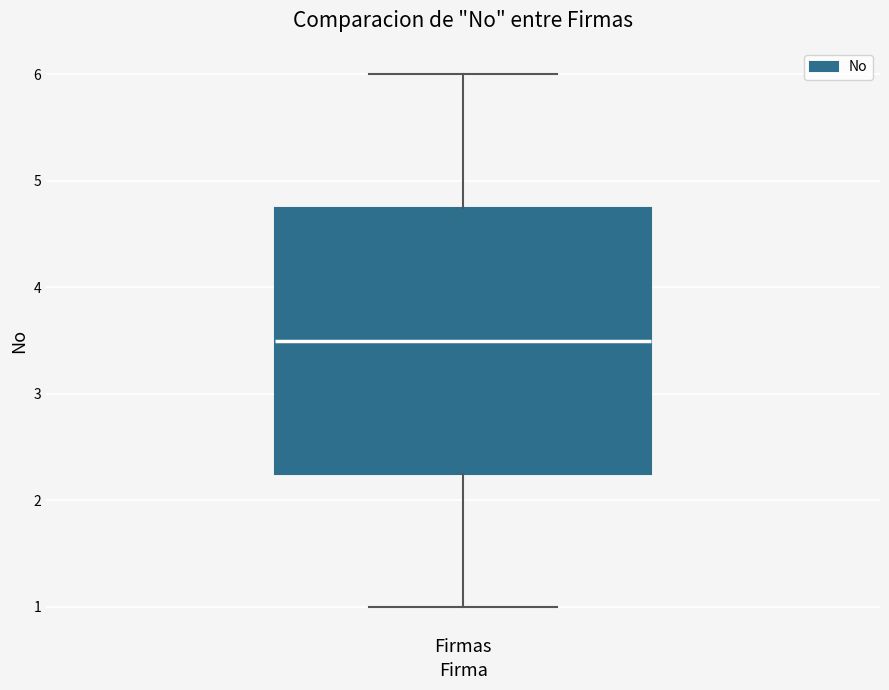

Read this box plot against the y-axis: the position of the median line, the range covered by the box, and the ends of both whiskers. The values are not printed on the chart, so give them approximately, as read against the axis.

median 3.5, box 2.3 to 4.8, whiskers 1.0 to 6.0